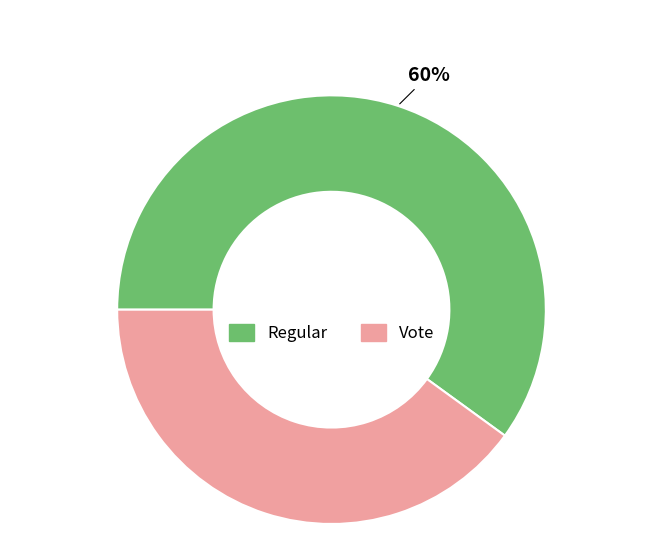

Do Vote and Regular together represent more than half of the pie?

Yes